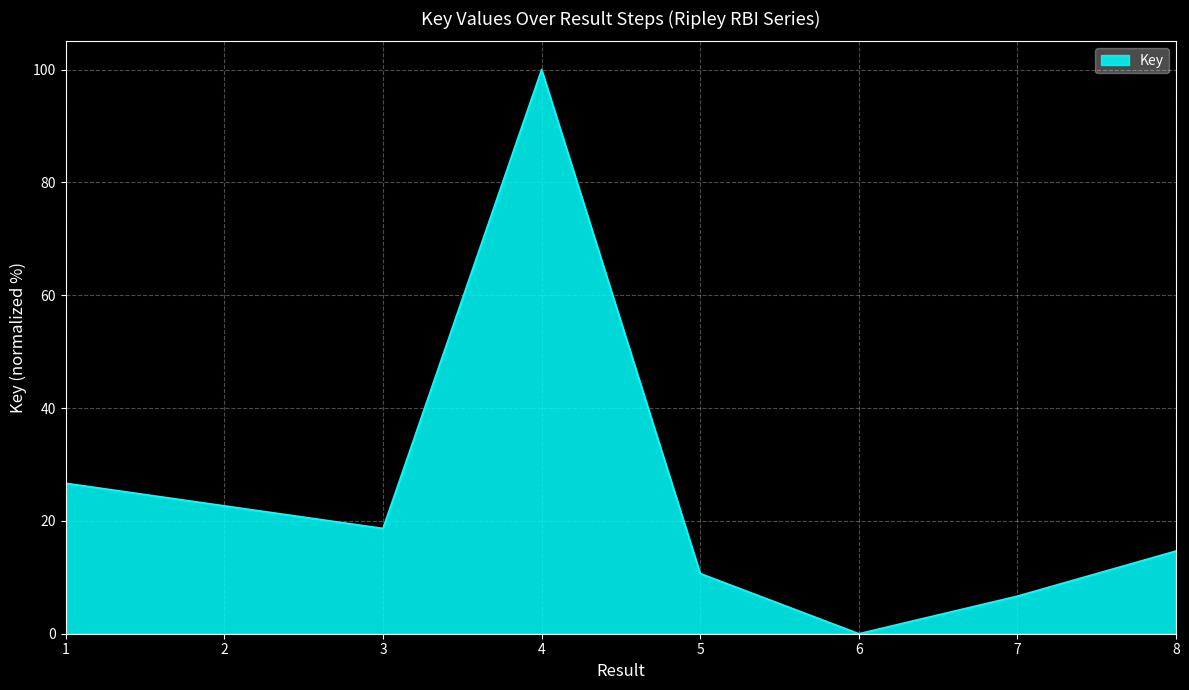

What is the average value?

25.0